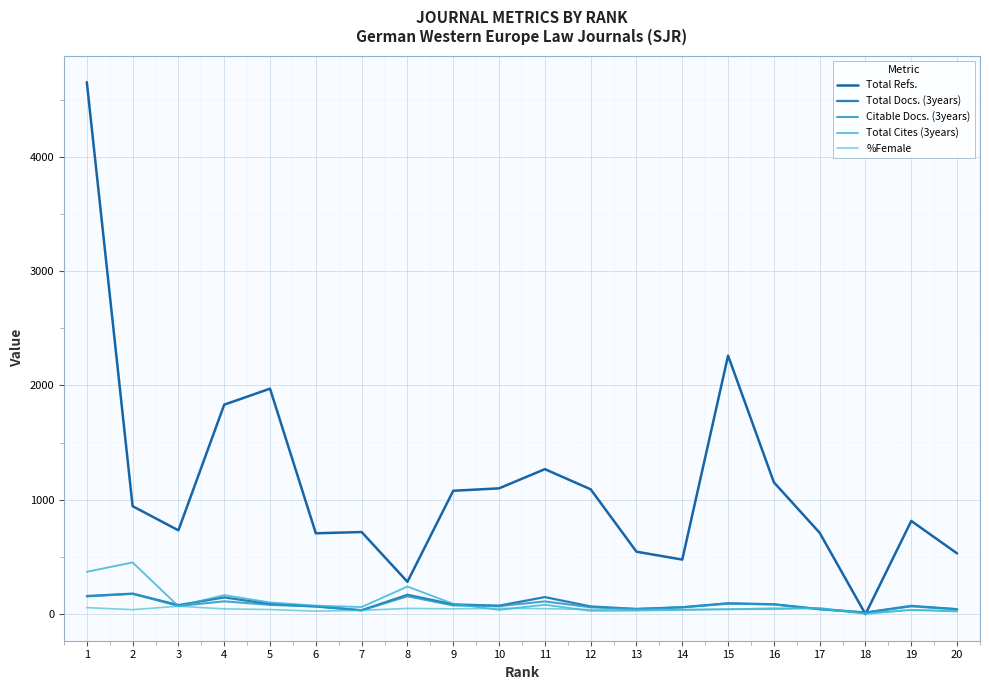

Between 6 and 20, which series saw the biggest shift?

Total Refs.